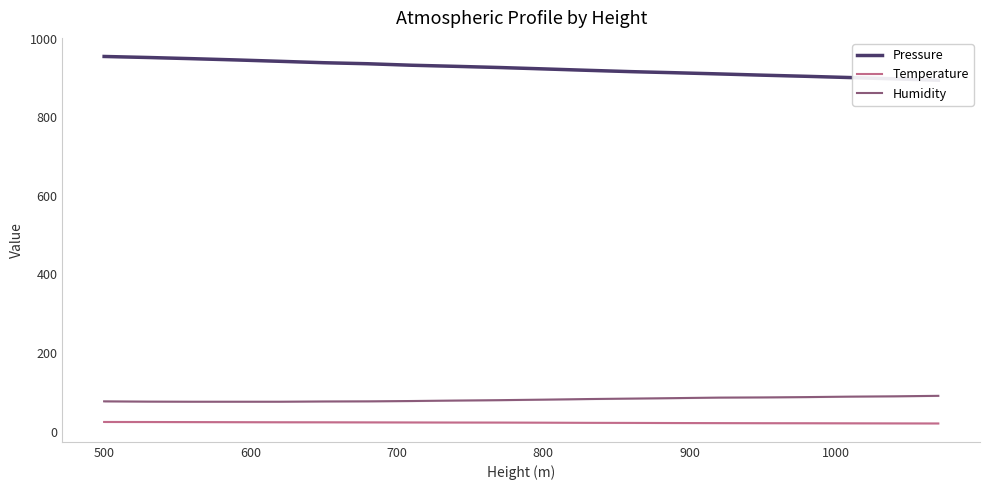

Is the value of Pressure at 16 greater than the value of Humidity at 9?

Yes